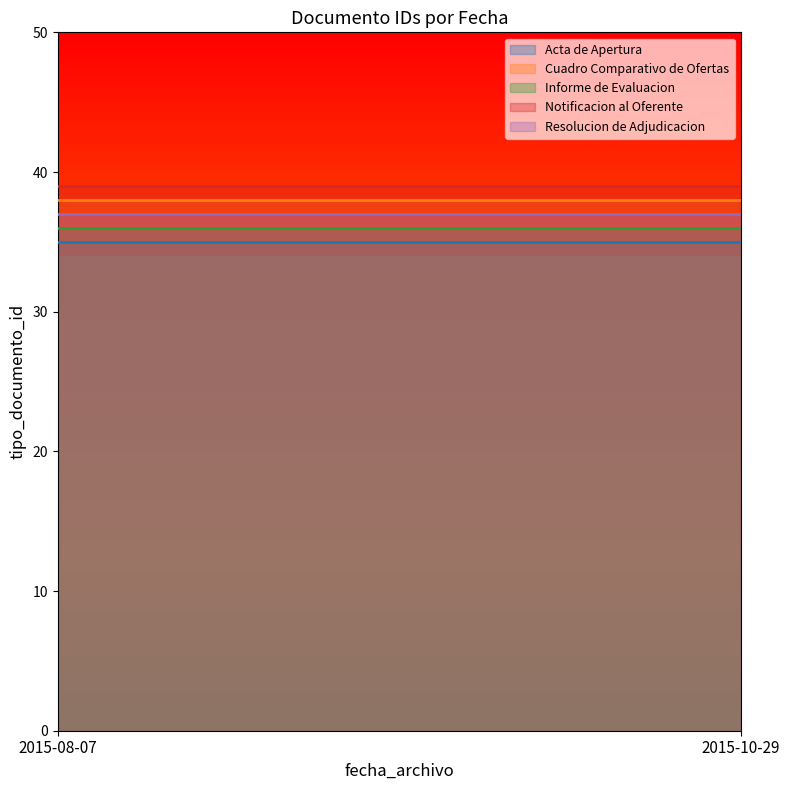

At how many categories does at least one series exceed 38?

2